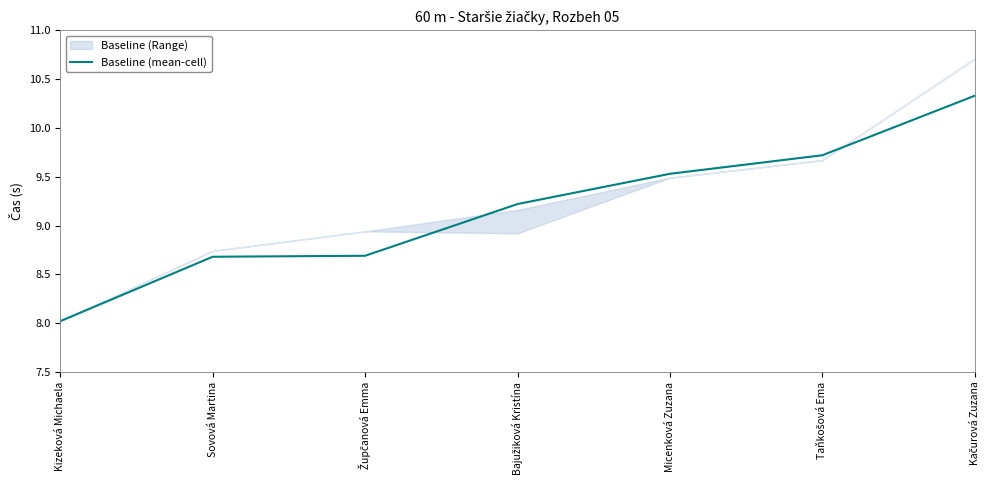

The value at Župčanová Emma is 4.6. True or false?

False